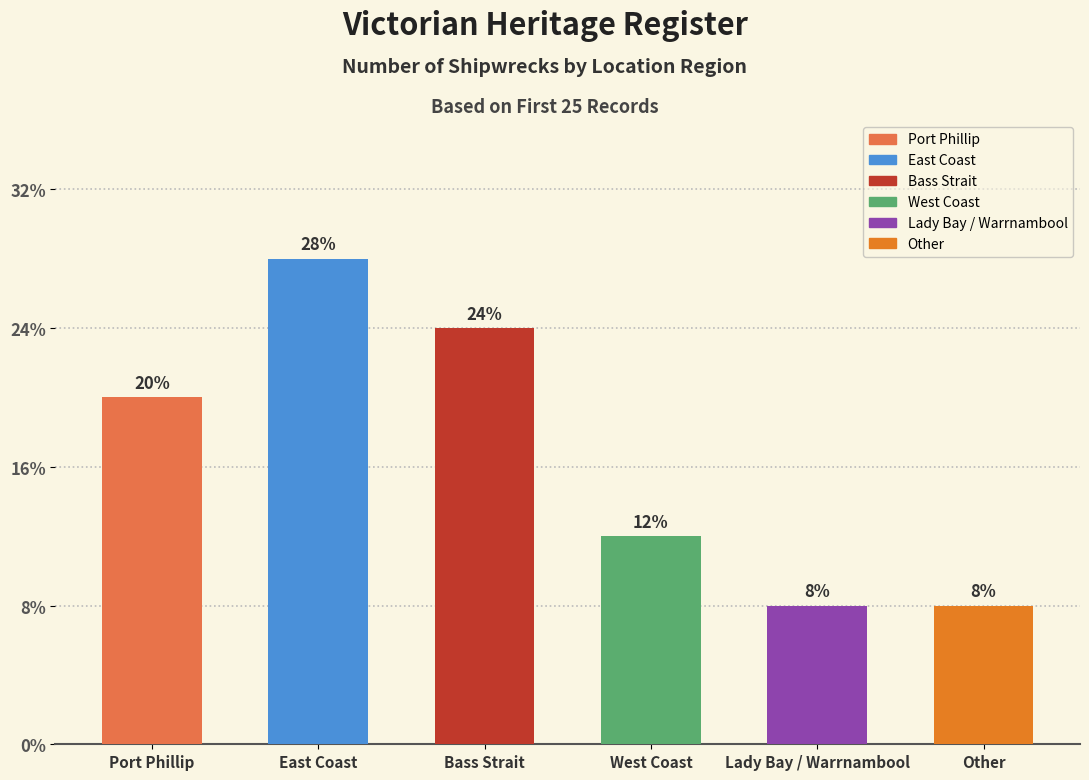

What is the label of the 4th bar from the right?

Bass Strait